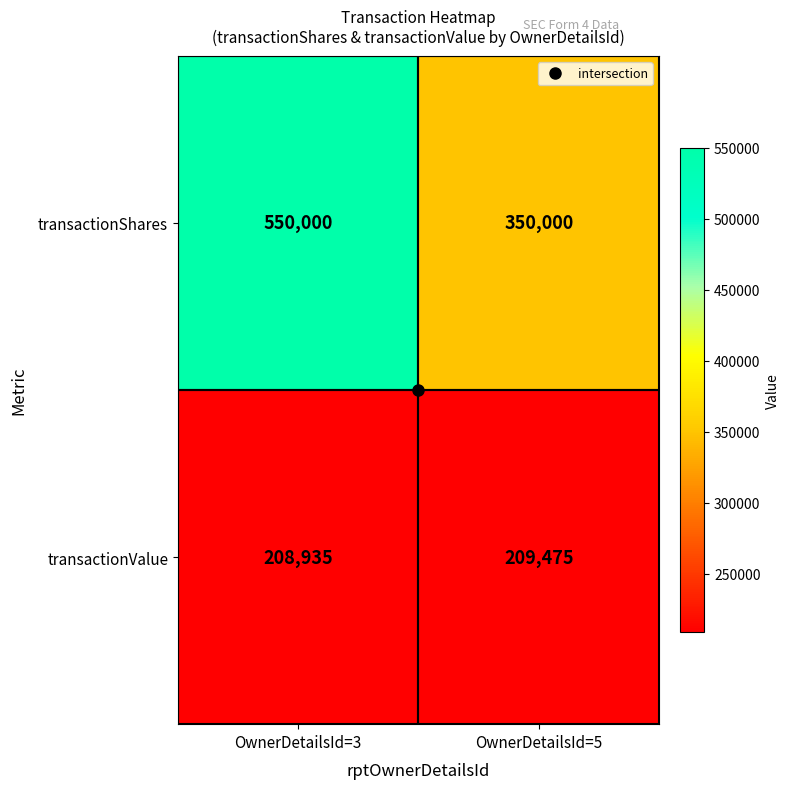

The value of transactionValue at OwnerDetailsId=5 is 135034. True or false?

False